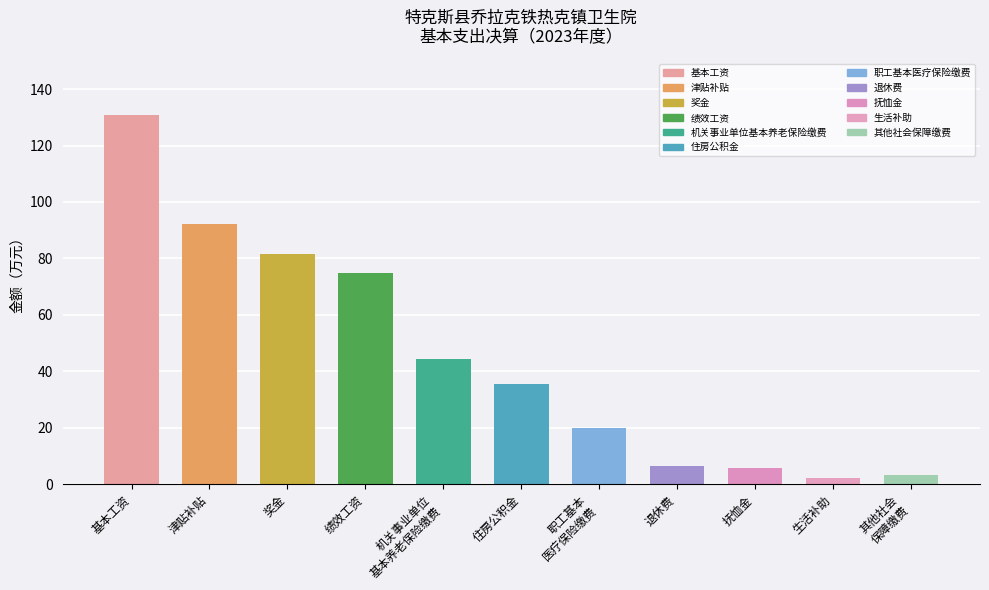

What is the value of the 11th bar from the left?

3.0